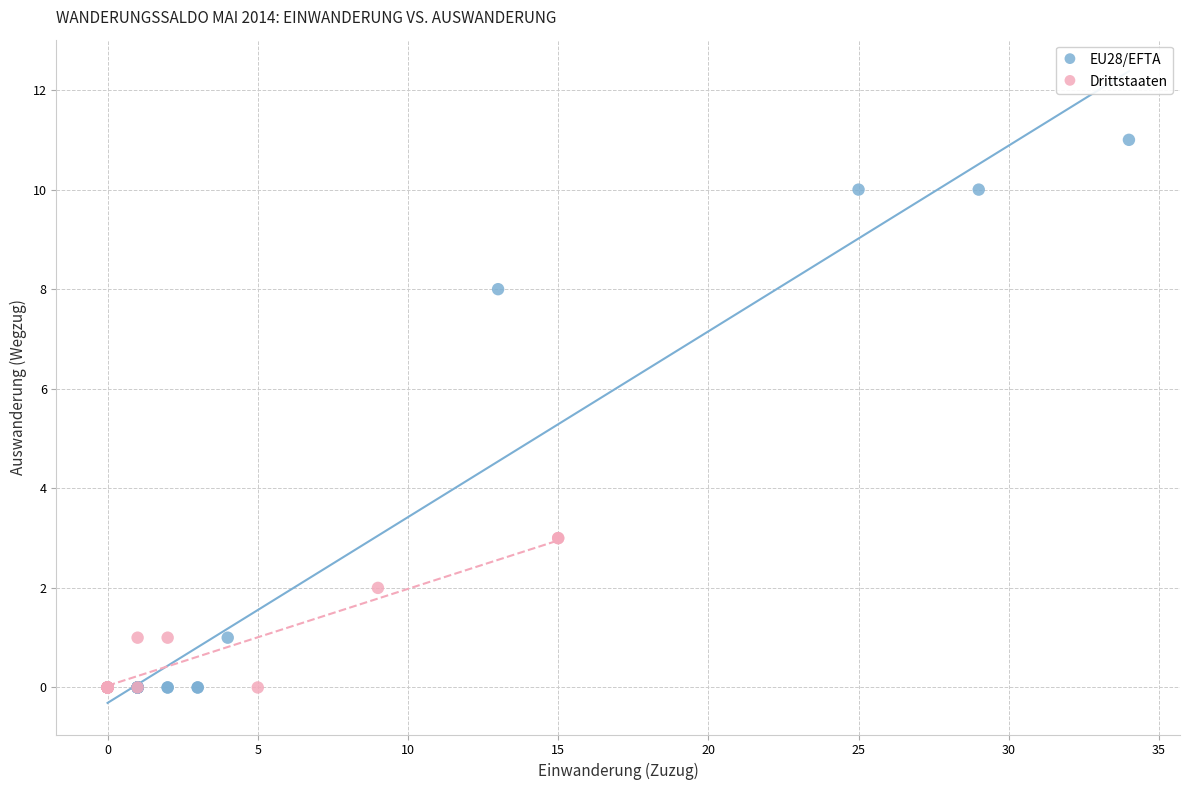

Which series has the largest Y range (max minus min)?

EU28/EFTA